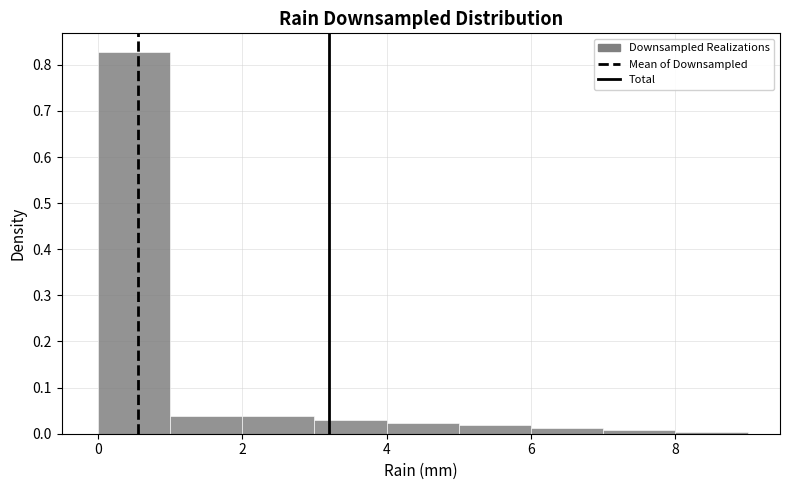

Reading left to right, list every bar in this chart as the range it spans on the x-axis followed by its height. The values are not printed on the chart, so give them approximately, as read against the axis.

0 to 1: 0.83
1 to 2: 0.04
2 to 3: 0.04
3 to 4: 0.03
4 to 5: 0.02
5 to 6: 0.02
6 to 7: 0.01
7 to 8: under 0.01
8 to 9: under 0.01